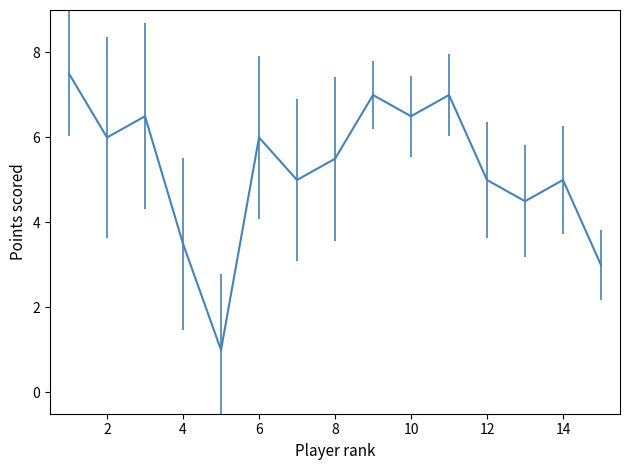

What is the difference between the maximum and minimum values?

6.5